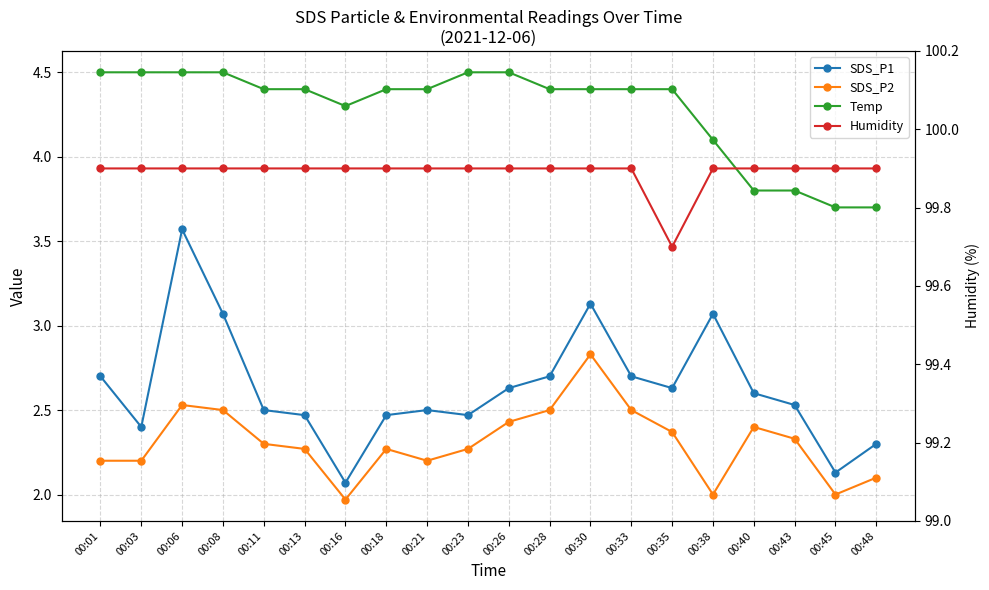

What is the maximum value for SDS_P1?

3.6